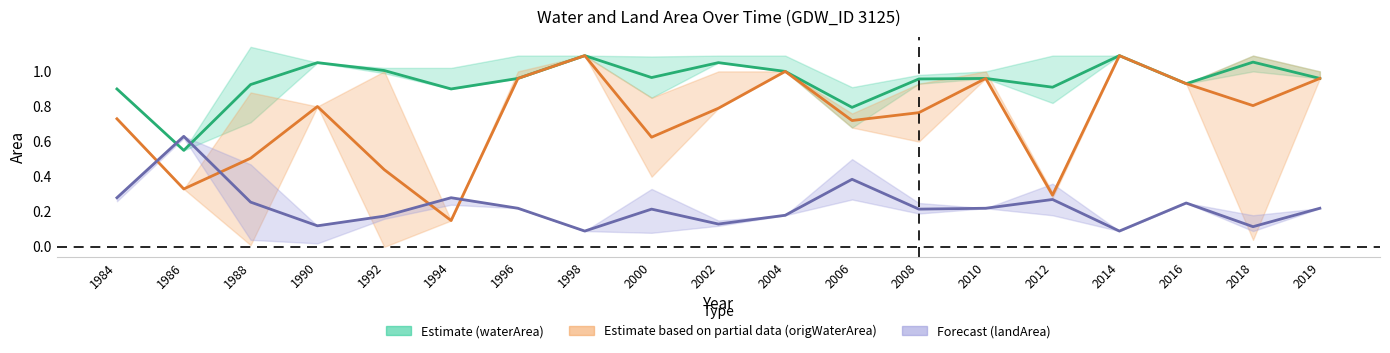

How many intersections are there between waterArea (Estimate) and landArea (Forecast)?

2